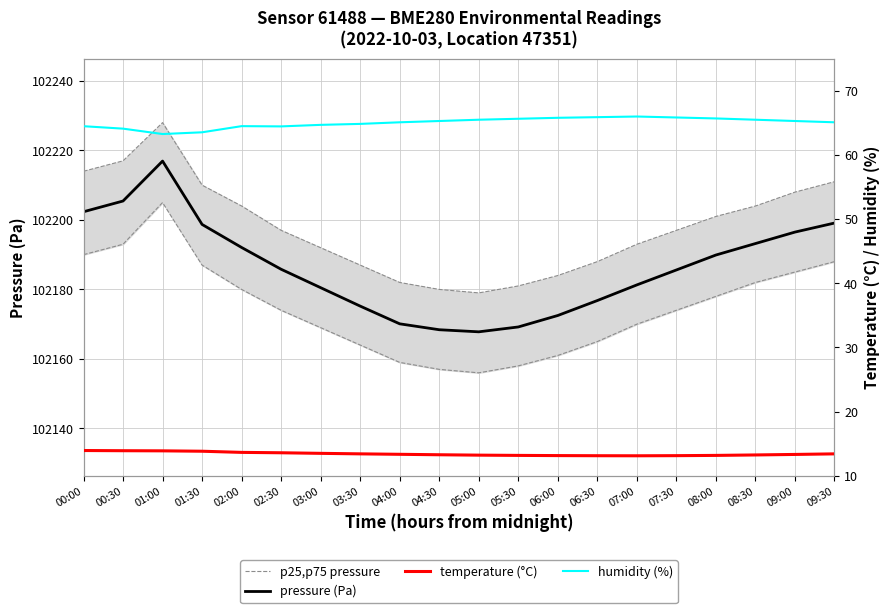

True or false: p25,p75 pressure has a value of 146699.9 at 01:30.

False